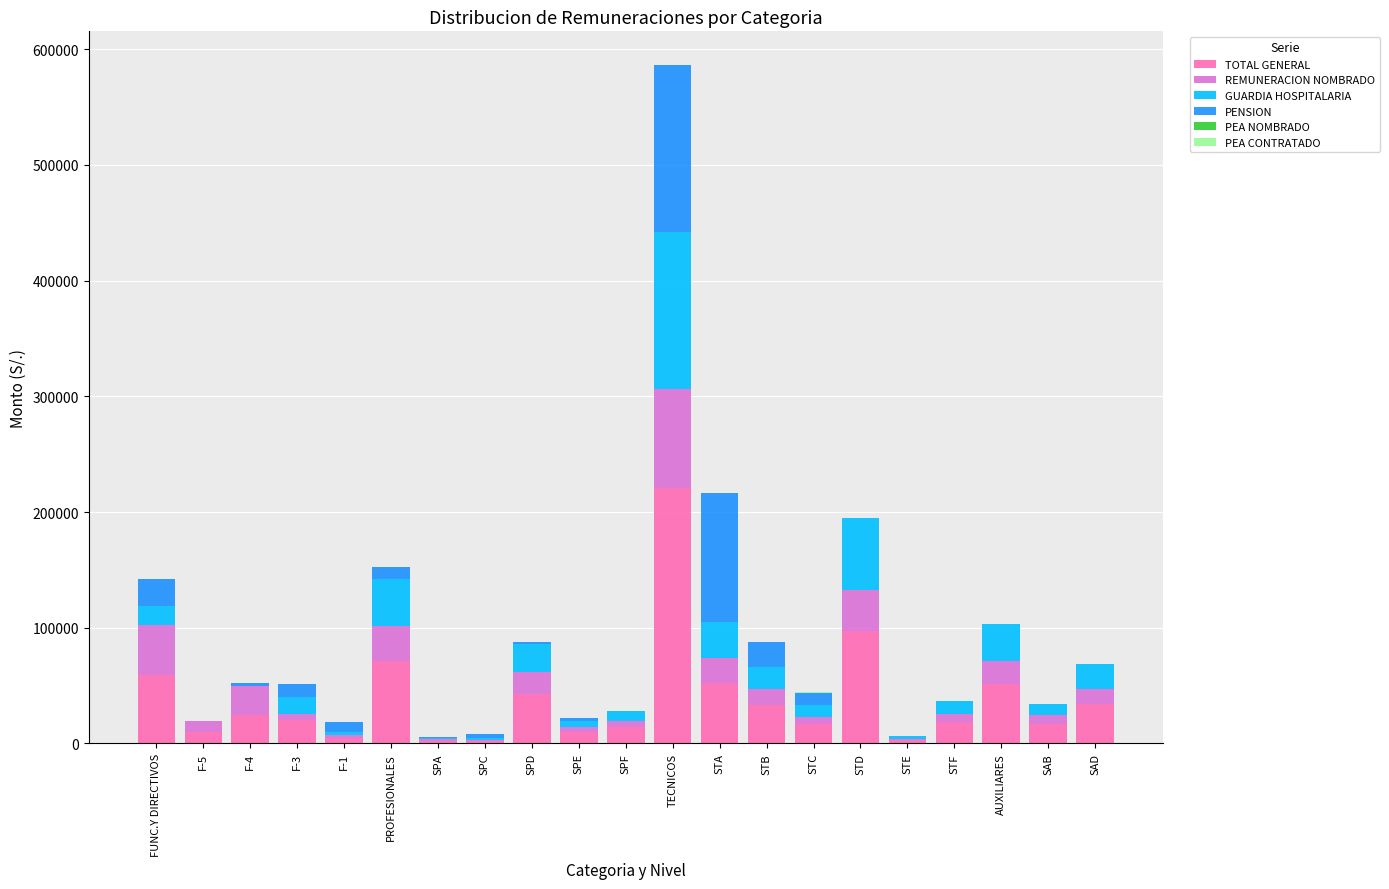

What is the total value across all series at PROFESIONALES?

152660.9